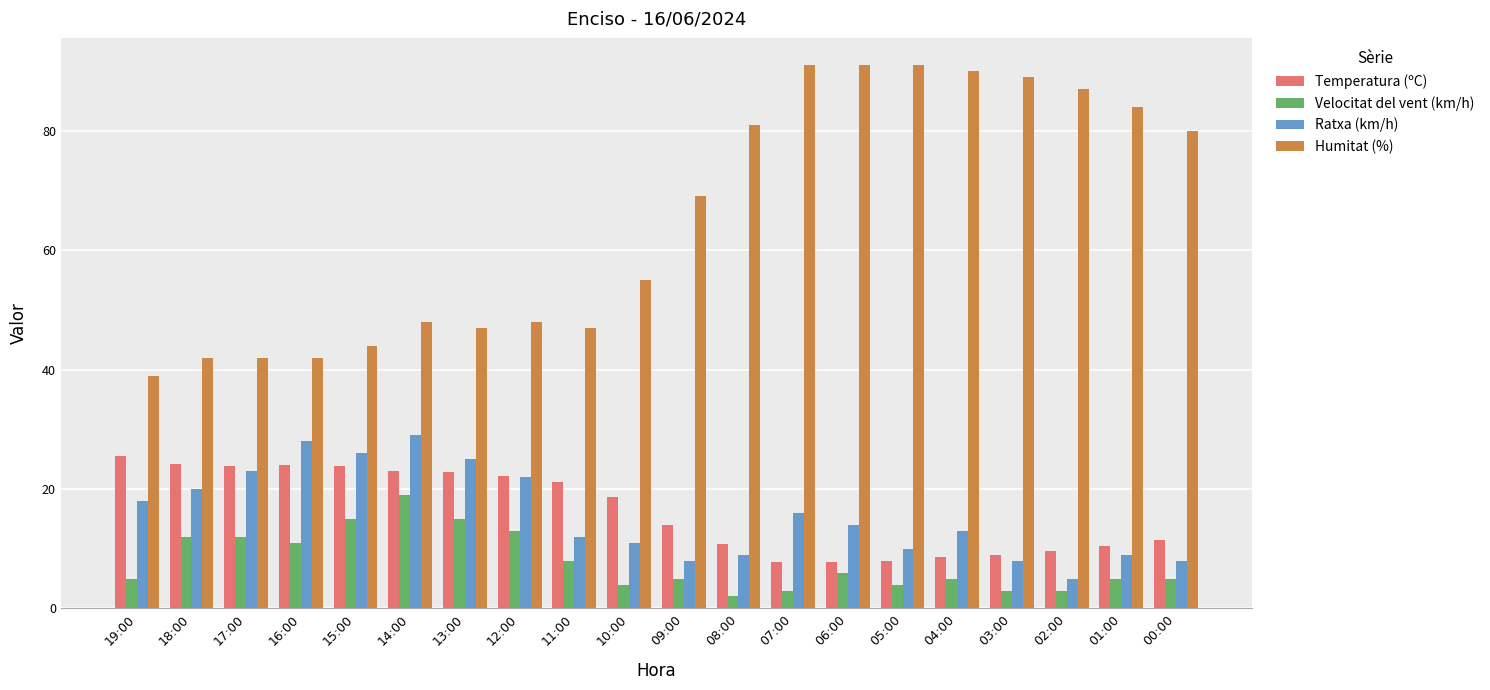

The Velocitat del vent (km/h) series shows 3.0 at 03:00. True or false?

True